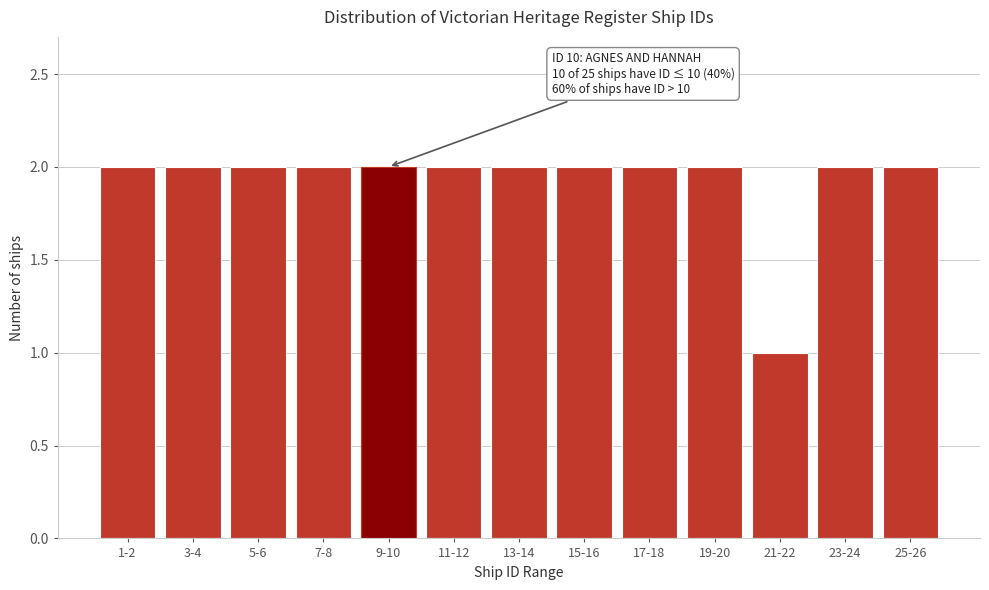

Reading left to right, what are all the values shown in this chart?

2	2	2	2	2	2	2	2	2	2	1	2	2